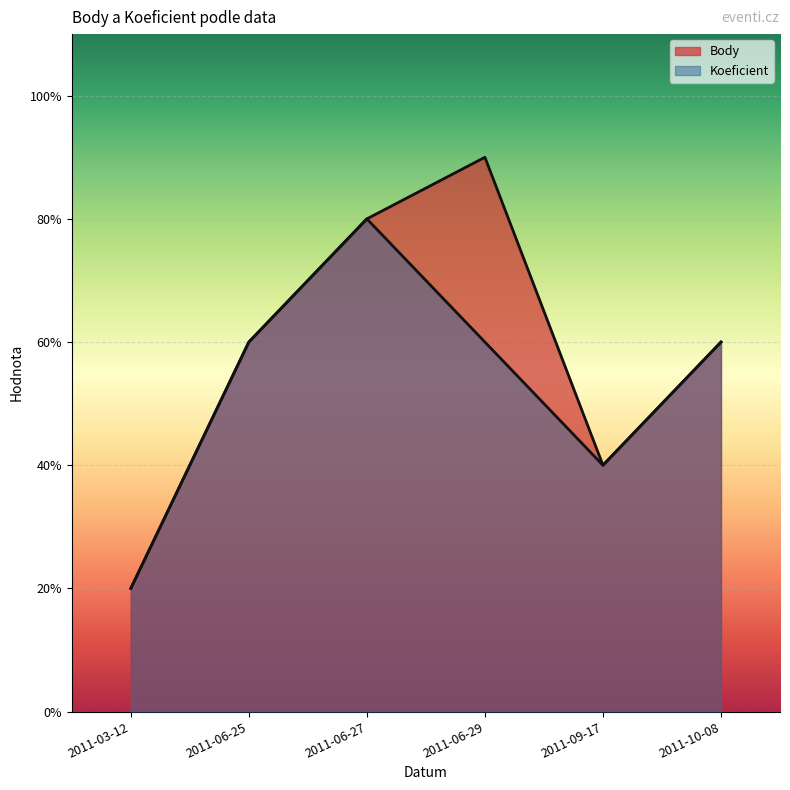

True or false: Koeficient has more than 1 interior local peaks.

False